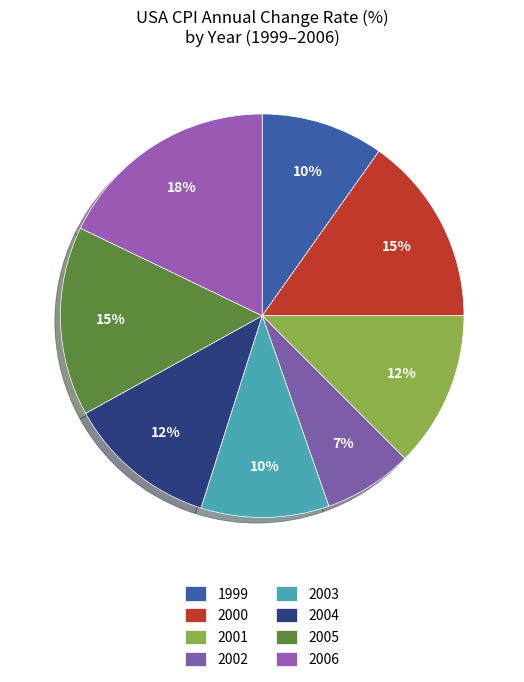

To the nearest percent, what is the difference between the largest and smallest slice percentages?

11%